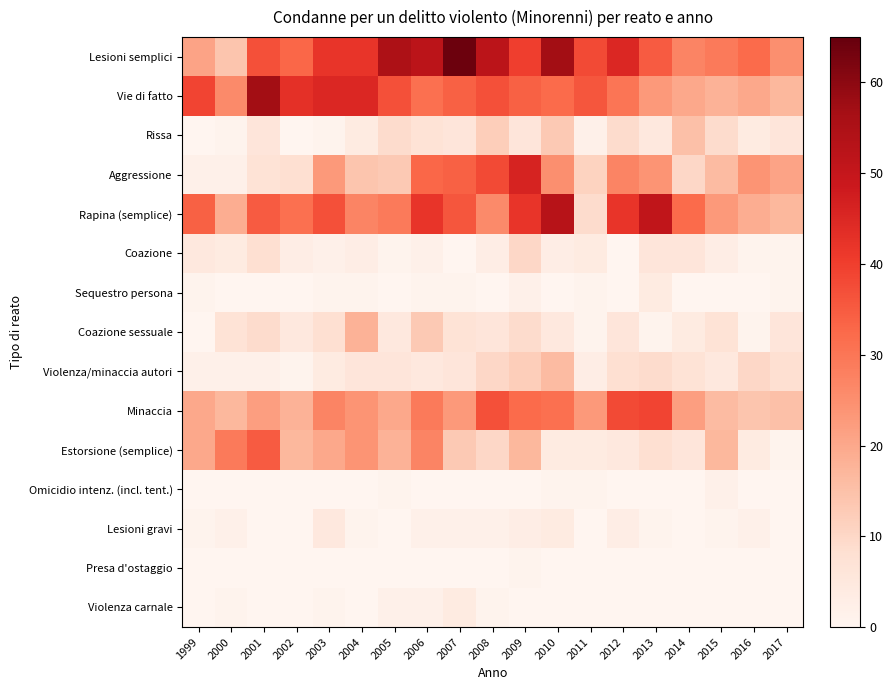

Reading left to right, list all the values displayed in this chart.

Lesioni semplici: 1999=21	2000=14	2001=37	2002=33	2003=42	2004=42	2005=55	2006=52	2007=64	2008=52	2009=40	2010=57	2011=38	2012=45	2013=35	2014=27	2015=29	2016=32	2017=25
Vie di fatto: 1999=39	2000=26	2001=57	2002=43	2003=45	2004=45	2005=37	2006=31	2007=34	2008=37	2009=34	2010=32	2011=36	2012=30	2013=23	2014=20	2015=18	2016=20	2017=17
Rissa: 1999=0	2000=1	2001=6	2002=0	2003=1	2004=4	2005=9	2006=7	2007=6	2008=12	2009=6	2010=13	2011=2	2012=9	2013=5	2014=15	2015=9	2016=4	2017=6
Aggressione: 1999=2	2000=2	2001=7	2002=8	2003=23	2004=14	2005=13	2006=33	2007=34	2008=38	2009=46	2010=25	2011=11	2012=27	2013=24	2014=10	2015=16	2016=24	2017=21
Rapina (semplice): 1999=34	2000=19	2001=35	2002=31	2003=37	2004=27	2005=29	2006=42	2007=36	2008=26	2009=42	2010=53	2011=9	2012=42	2013=51	2014=32	2015=23	2016=19	2017=17
Coazione: 1999=5	2000=4	2001=8	2002=3	2003=2	2004=3	2005=1	2006=2	2007=0	2008=3	2009=10	2010=3	2011=4	2012=0	2013=6	2014=6	2015=3	2016=1	2017=1
Sequestro persona: 1999=1	2000=0	2001=0	2002=0	2003=1	2004=1	2005=0	2006=1	2007=1	2008=0	2009=2	2010=0	2011=1	2012=0	2013=4	2014=0	2015=0	2016=0	2017=1
Coazione sessuale: 1999=0	2000=7	2001=9	2002=5	2003=8	2004=18	2005=5	2006=13	2007=7	2008=6	2009=9	2010=5	2011=1	2012=6	2013=1	2014=4	2015=7	2016=1	2017=6
Violenza/minaccia autori: 1999=2	2000=2	2001=2	2002=1	2003=4	2004=6	2005=6	2006=5	2007=6	2008=10	2009=12	2010=16	2011=3	2012=8	2013=9	2014=7	2015=5	2016=10	2017=8
Minaccia: 1999=20	2000=17	2001=22	2002=18	2003=27	2004=24	2005=20	2006=29	2007=23	2008=37	2009=32	2010=31	2011=23	2012=38	2013=39	2014=22	2015=16	2016=14	2017=15
Estorsione (semplice): 1999=20	2000=29	2001=35	2002=17	2003=20	2004=24	2005=18	2006=27	2007=13	2008=10	2009=17	2010=4	2011=4	2012=5	2013=8	2014=6	2015=17	2016=4	2017=1
Omicidio intenz. (incl. tent.): 1999=0	2000=0	2001=0	2002=0	2003=0	2004=0	2005=1	2006=0	2007=0	2008=0	2009=0	2010=1	2011=1	2012=0	2013=0	2014=0	2015=2	2016=0	2017=0
Lesioni gravi: 1999=1	2000=2	2001=0	2002=0	2003=5	2004=1	2005=0	2006=2	2007=2	2008=2	2009=3	2010=4	2011=0	2012=3	2013=1	2014=0	2015=1	2016=2	2017=0
Presa d'ostaggio: 1999=0	2000=0	2001=0	2002=0	2003=0	2004=0	2005=0	2006=0	2007=0	2008=0	2009=1	2010=0	2011=0	2012=0	2013=0	2014=0	2015=0	2016=0	2017=0
Violenza carnale: 1999=0	2000=1	2001=0	2002=0	2003=1	2004=0	2005=2	2006=2	2007=4	2008=1	2009=0	2010=0	2011=0	2012=0	2013=0	2014=0	2015=0	2016=0	2017=0